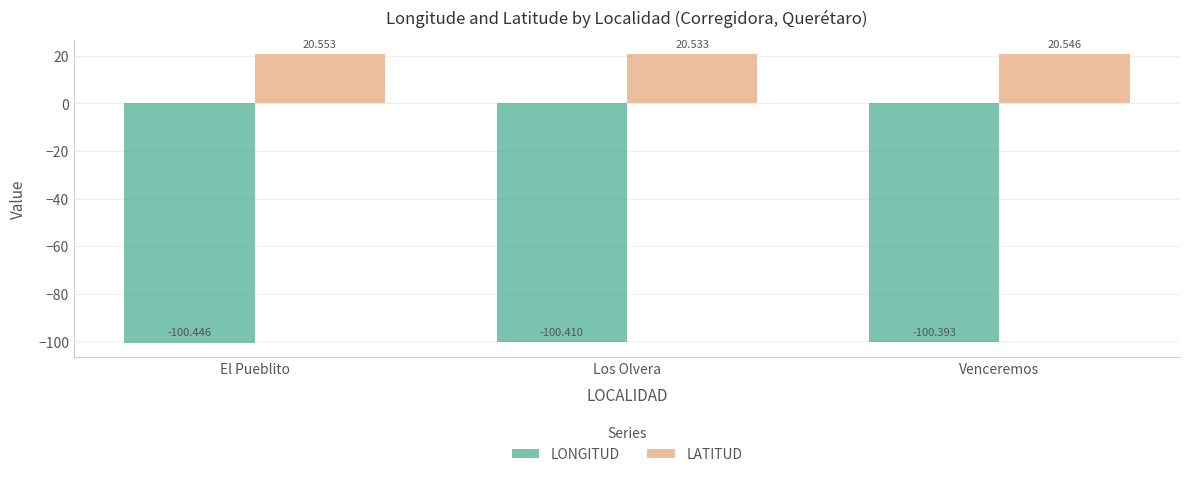

How many bars are there in total?

6